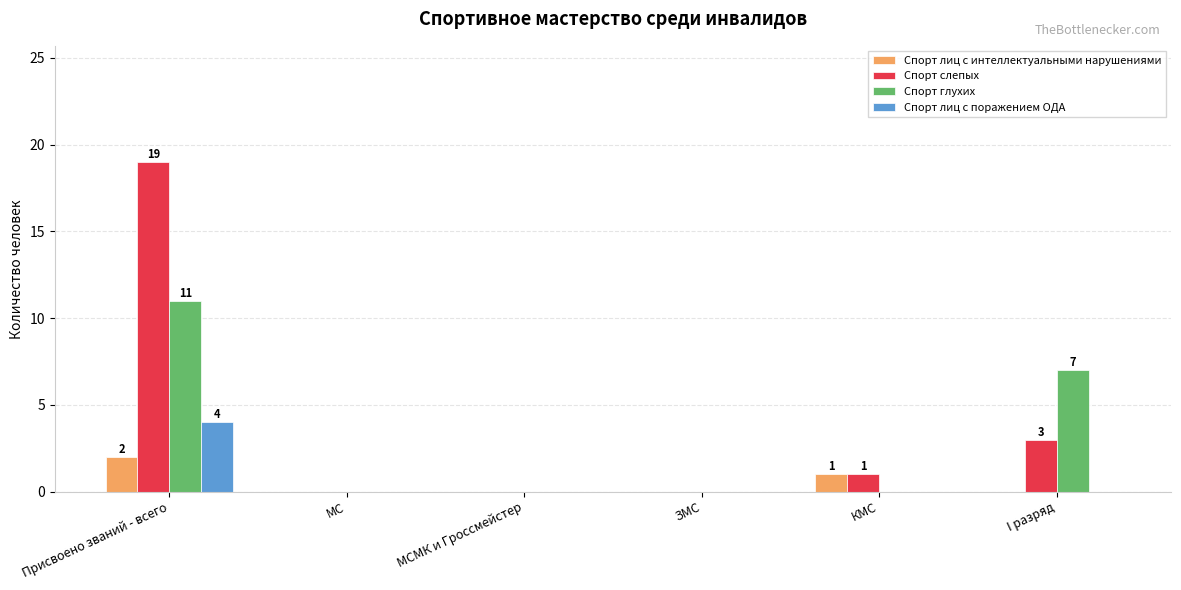

Reading left to right, what are all the values shown in this chart?

Спорт лиц с интеллектуальными нарушениями: 2	0	0	0	1	0
Спорт слепых: 19	0	0	0	1	3
Спорт глухих: 11	0	0	0	0	7
Спорт лиц с поражением ОДА: 4	0	0	0	0	0